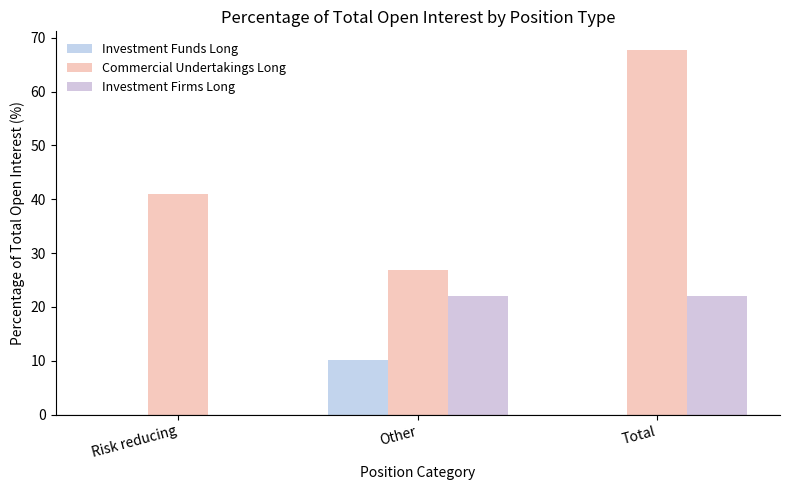

Does the chart contain stacked bars?

No